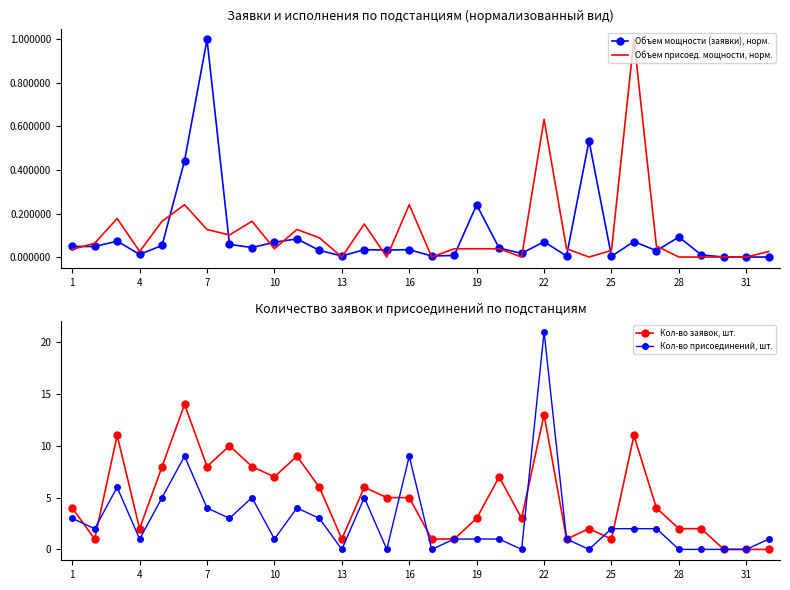

Count the number of categories in the chart.

32